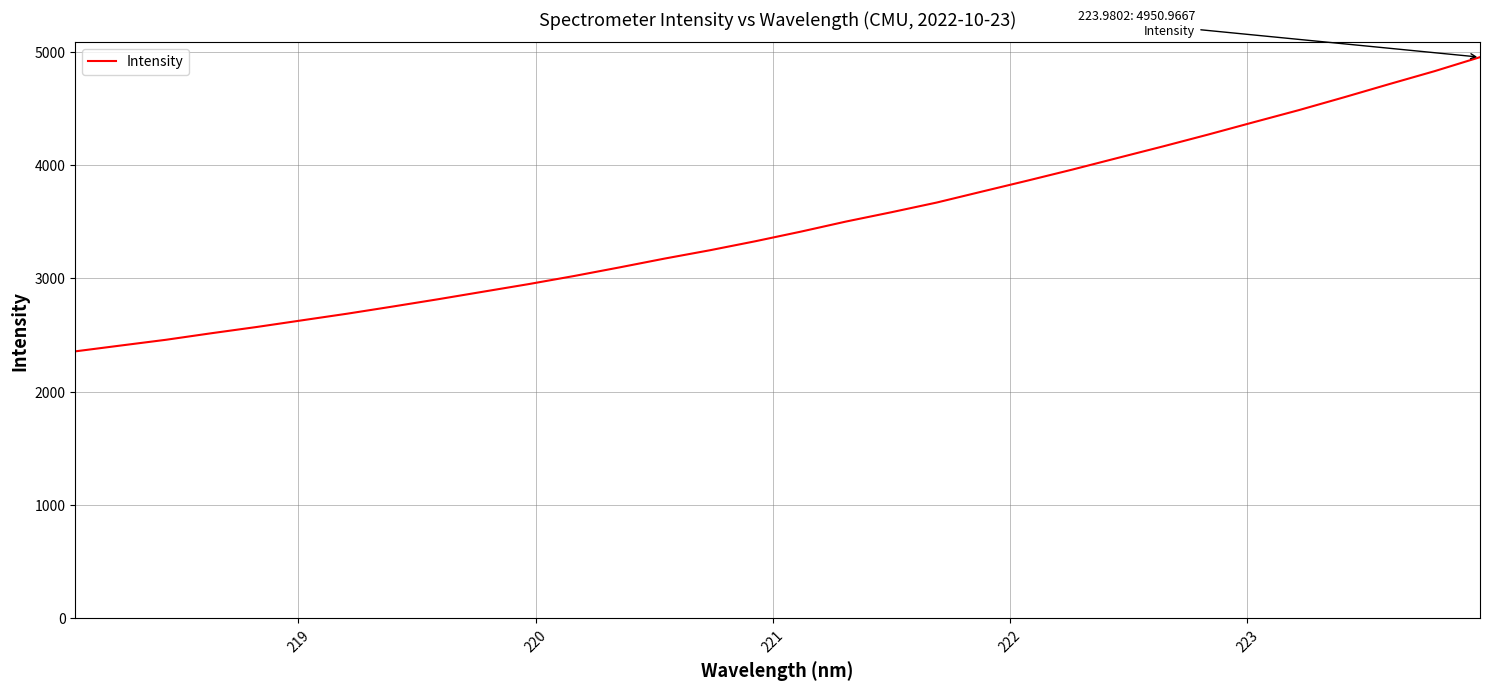

What is the minimum value shown in the chart?

2355.9